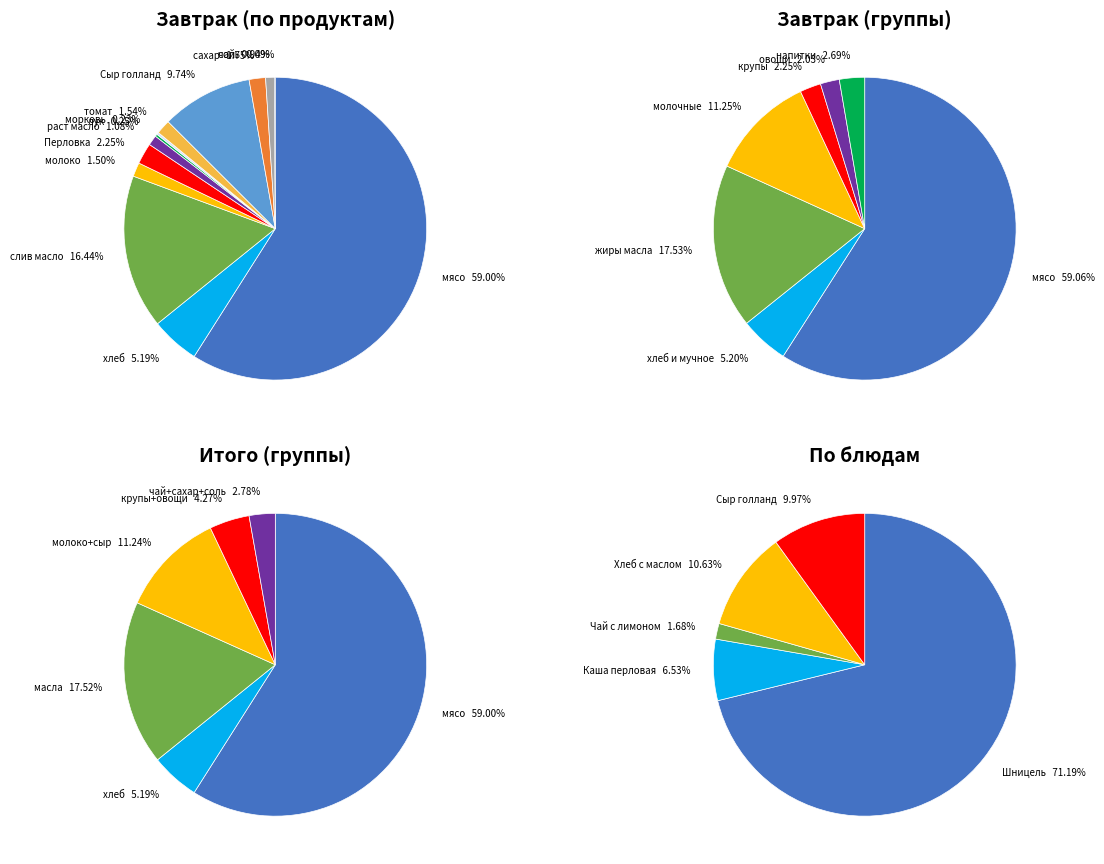

To the nearest percent, what is the difference between the чай and Маккофе slice percentages?

1%